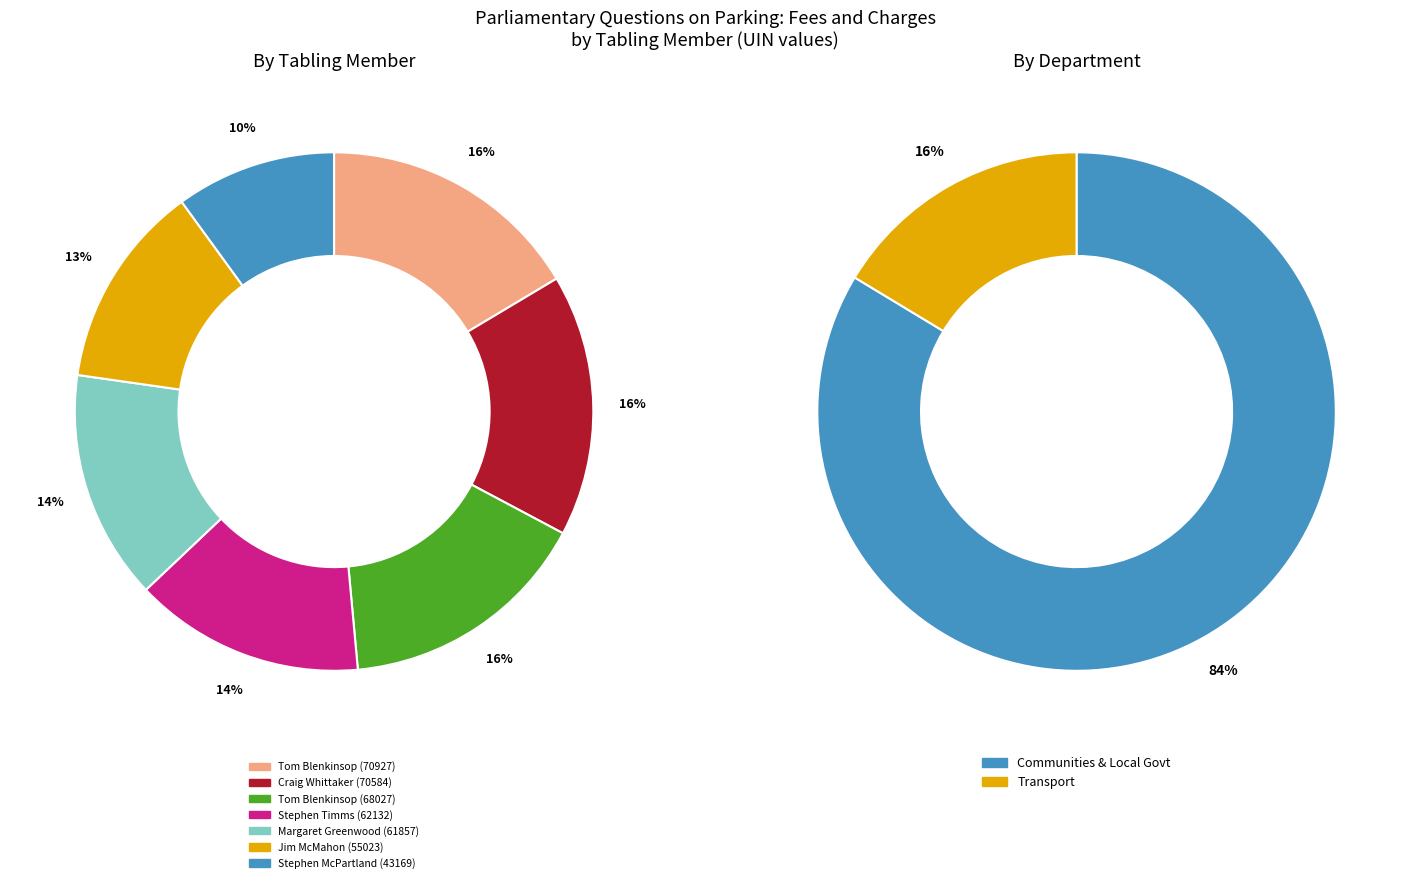

Does Stephen Timms
(62132) account for over 50% of the chart?

No